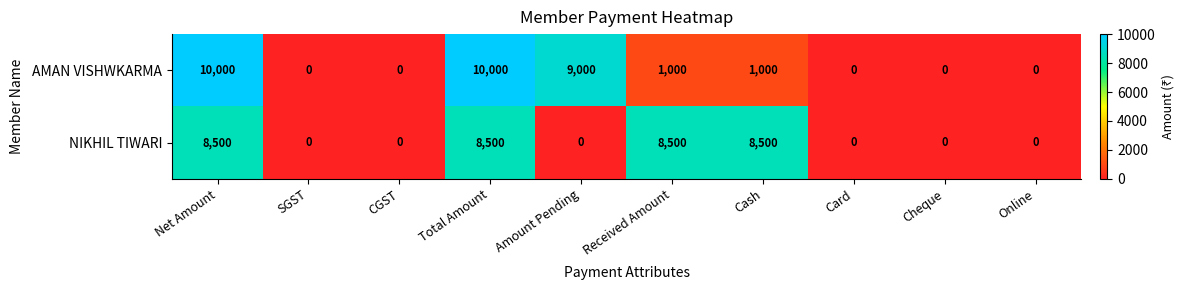

What is the total value across all series at Total Amount?

18500